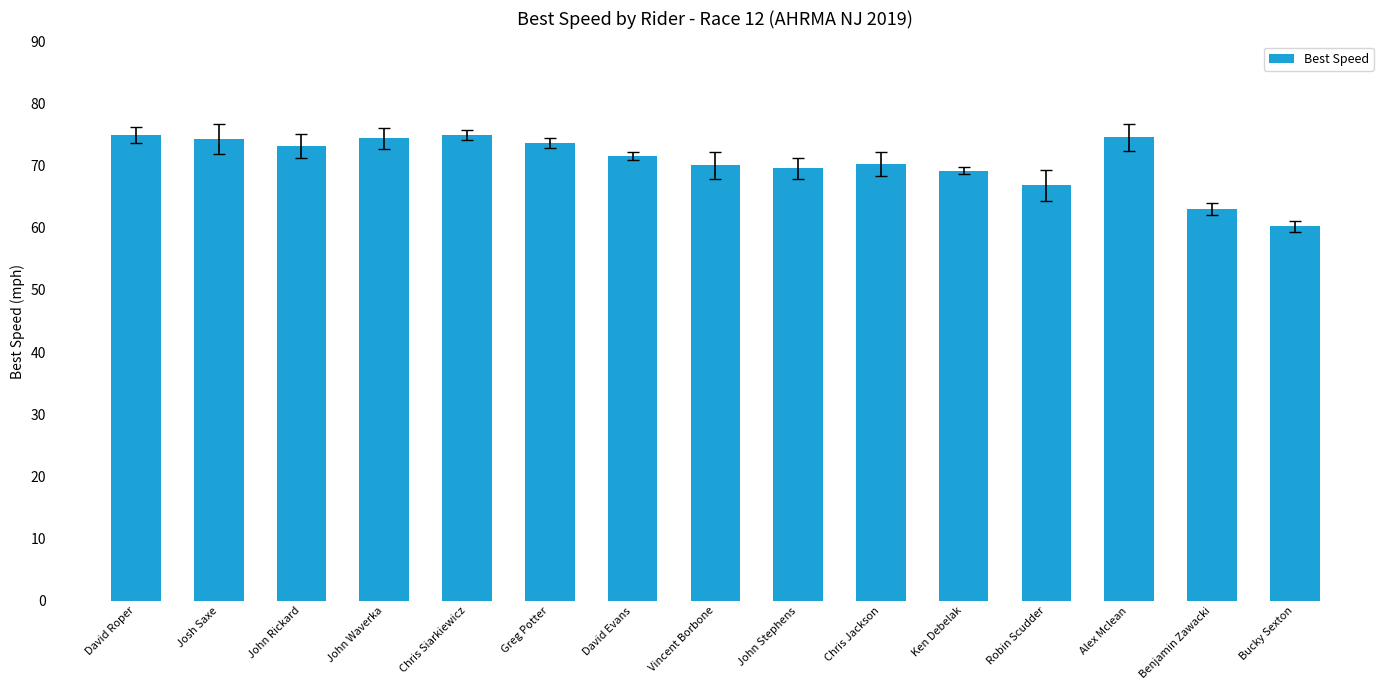

Where is the data nearest to the value 67?

Robin Scudder